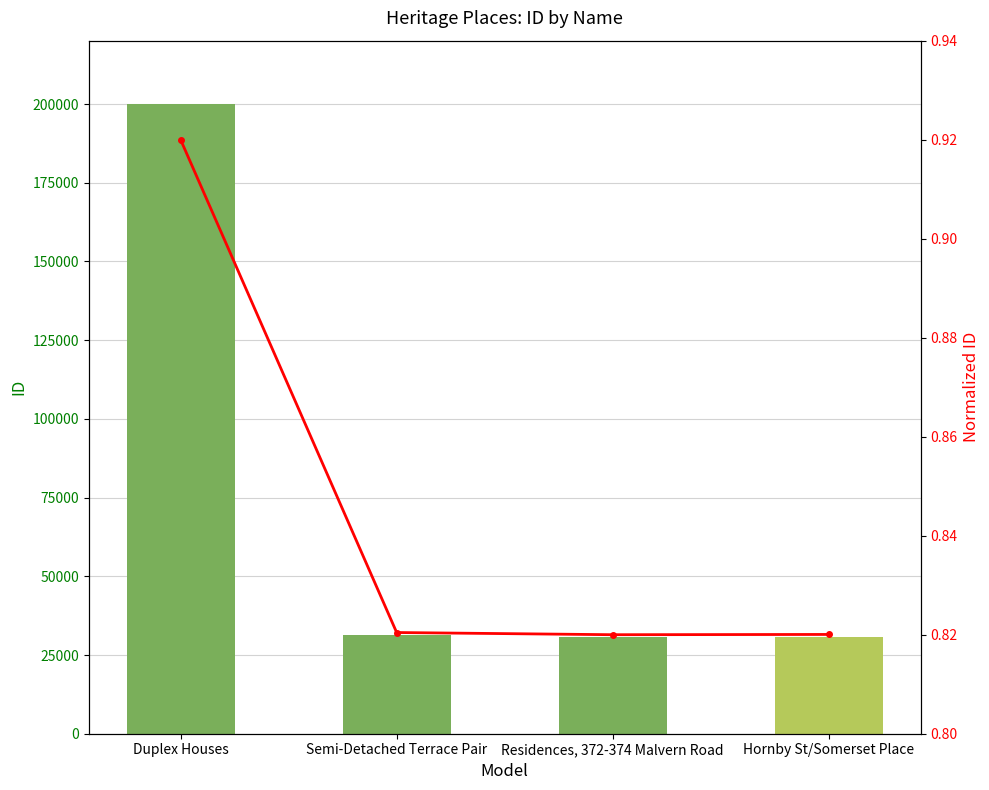

Are the bars grouped side by side (vs. stacked)?

Yes